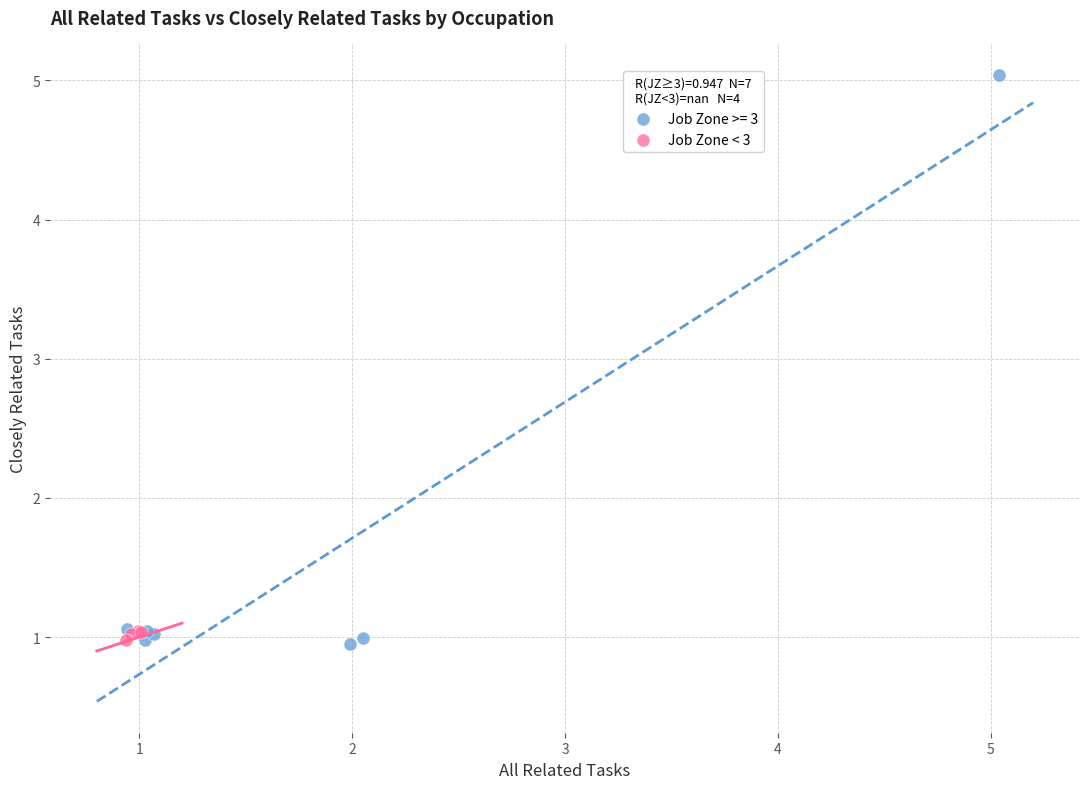

Which series has the widest spread of Y values?

Job Zone >= 3